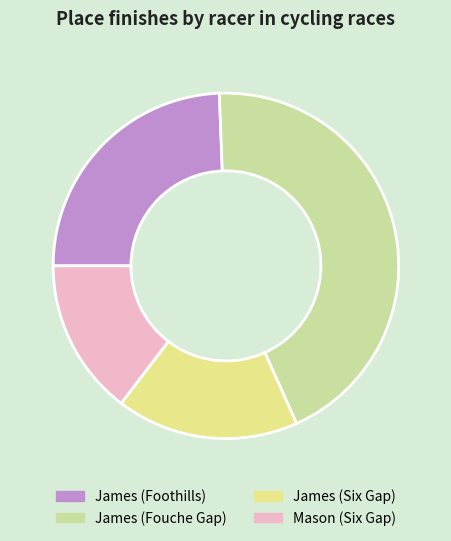

Which category has the smallest portion of the pie?

Mason (Six Gap)